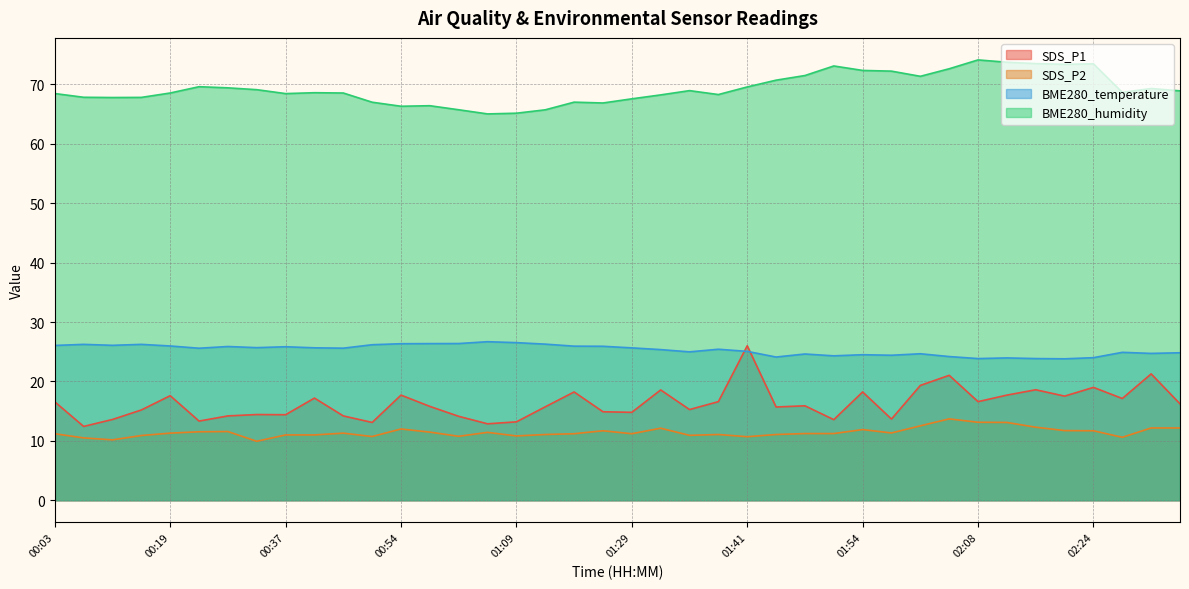

Which category has the highest value in the SDS_P1 series?

01:41